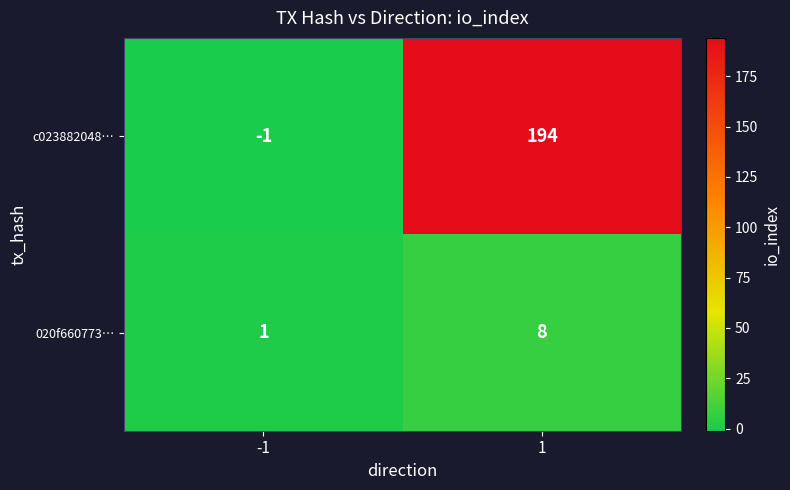

Count the number of data series in this chart.

2